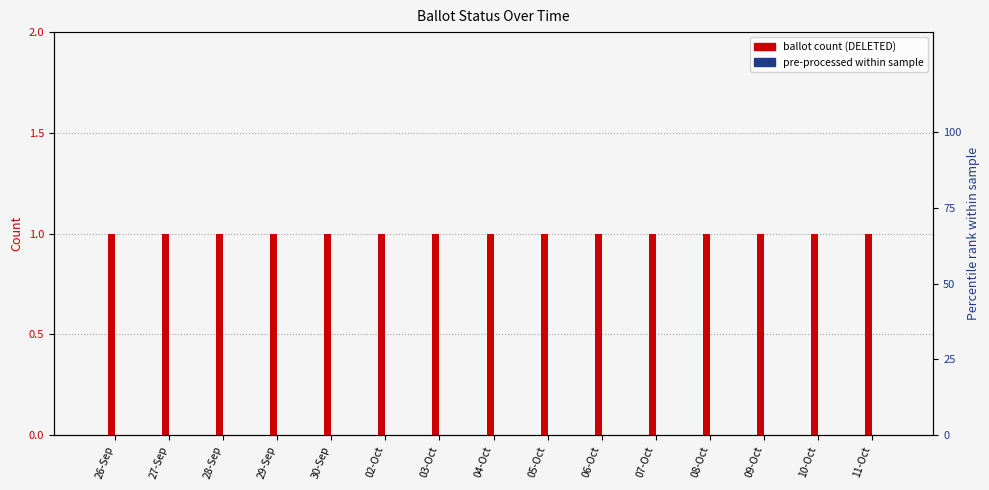

Which series has the largest total across all categories?

DELETED